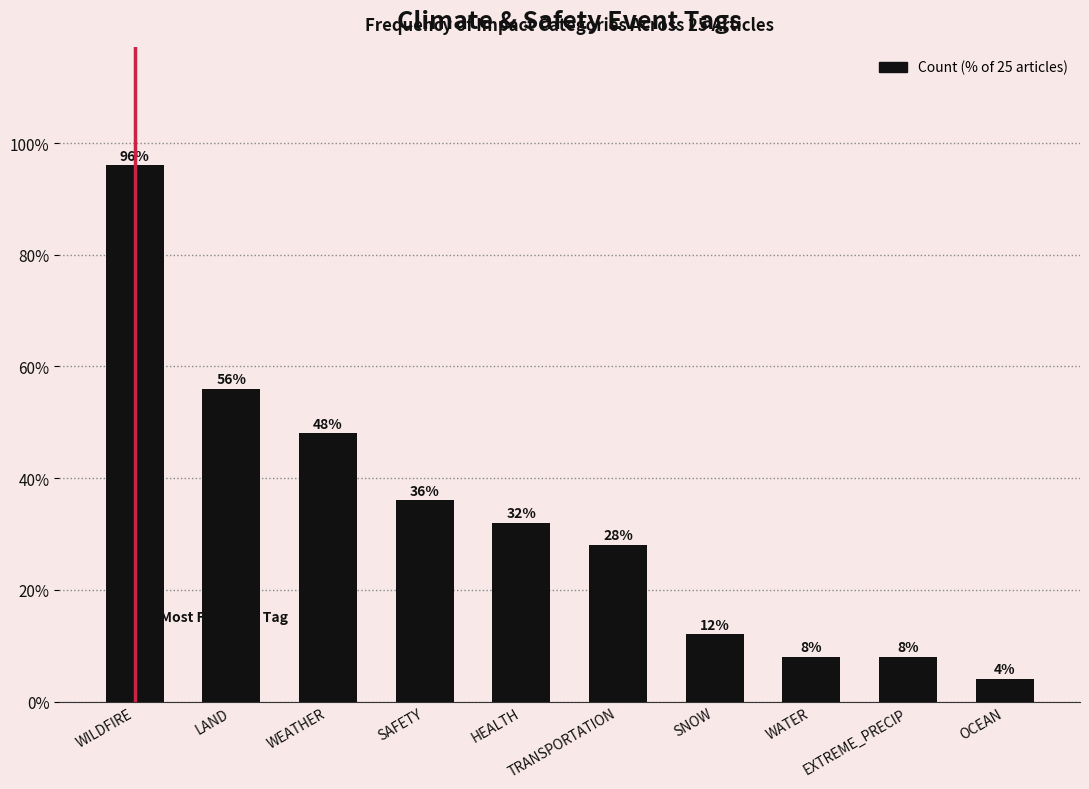

Which has a higher value, SAFETY or HEALTH?

SAFETY